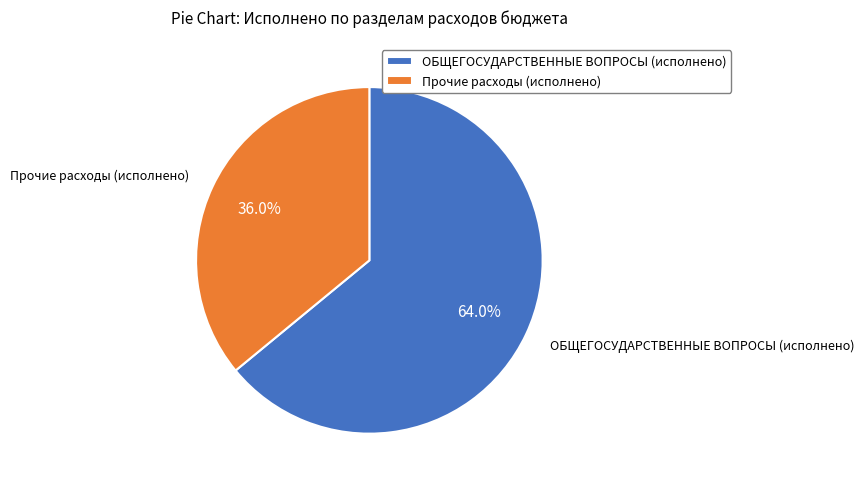

What is the ratio of the value at ОБЩЕГОСУДАРСТВЕННЫЕ ВОПРОСЫ (исполнено) to the value at Прочие расходы (исполнено)?

1.8